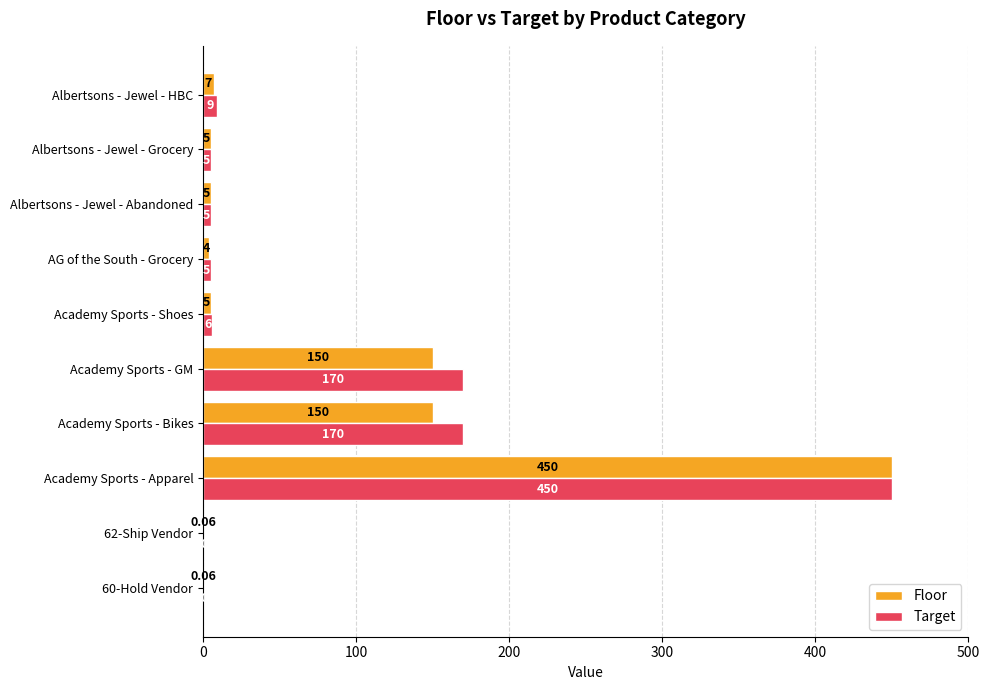

Which series has the widest spread of values?

Floor